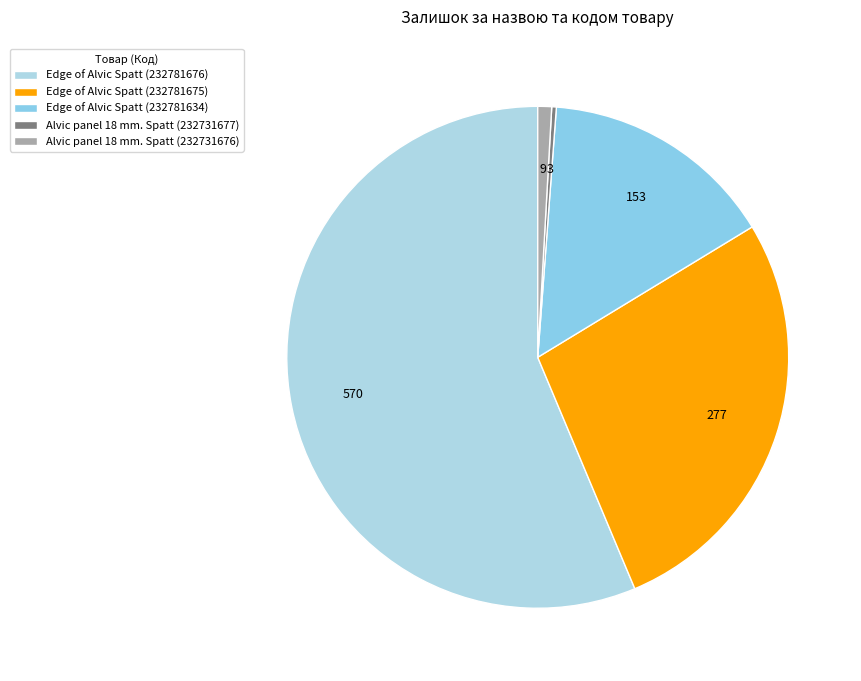

Count the number of slices in the pie.

5